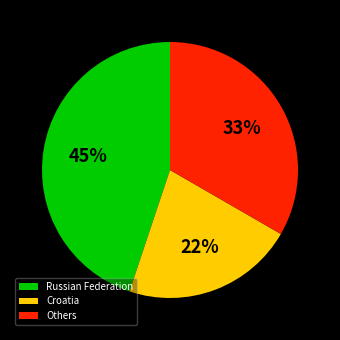

To the nearest percent, what is the difference between the Others and Russian Federation slice percentages?

12%